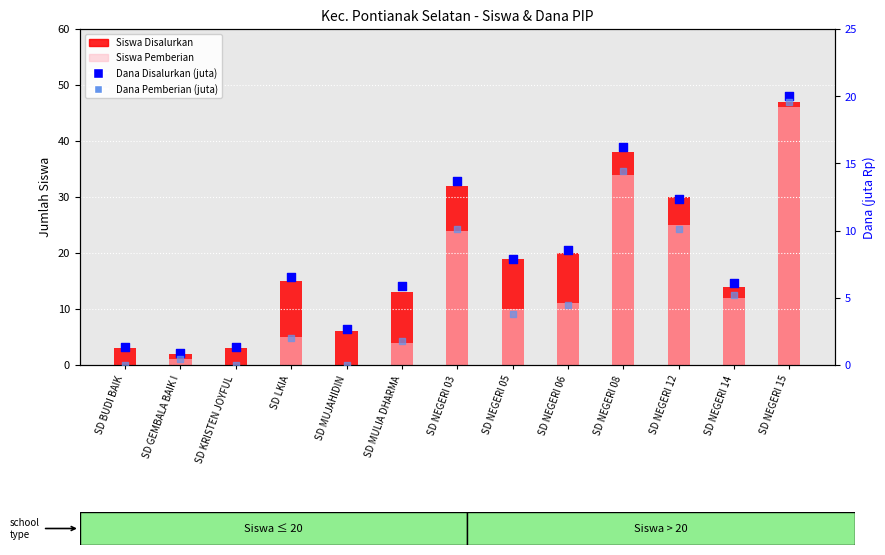

At which category is the sum across all series the highest?

SD NEGERI 15